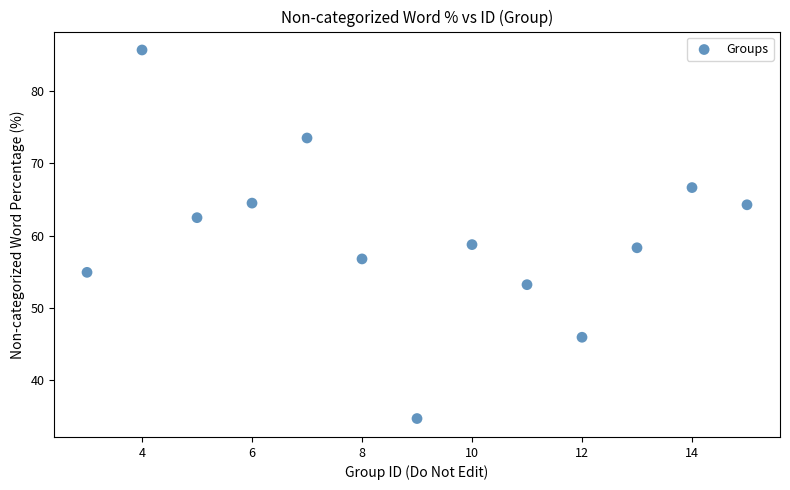

What is the range of Y values (max minus min)?

51.0